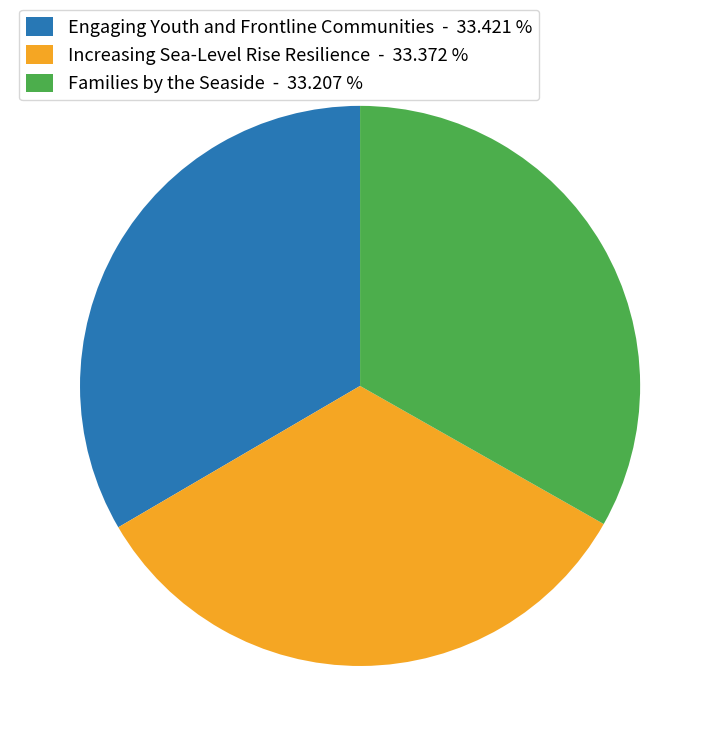

Is the sum of Families by the Seaside - 33.207 % and Increasing Sea-Level Rise Resilience - 33.372 % greater than half?

Yes